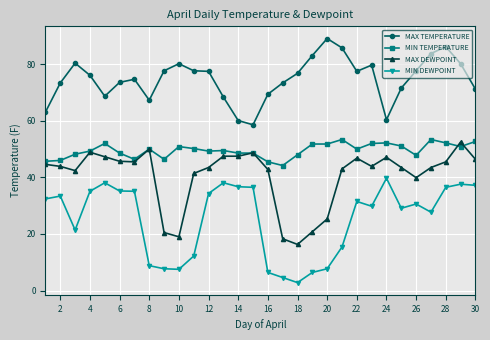

True or false: MAX TEMPERATURE has more than 0 interior local peaks.

True